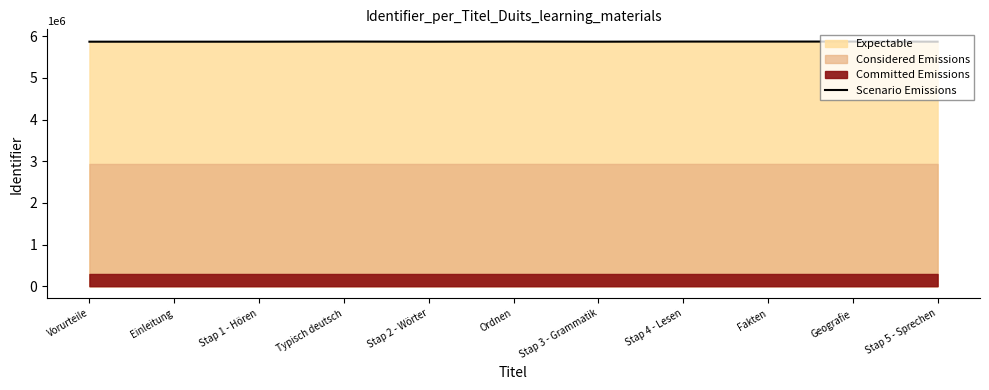

What is the label of the 10th point from the right?

Einleitung